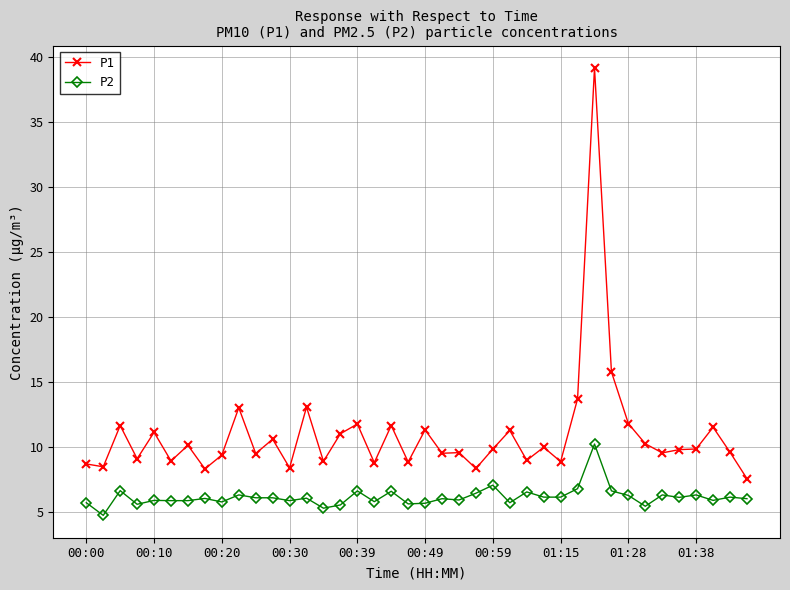

What is the minimum value shown in the chart?

4.8